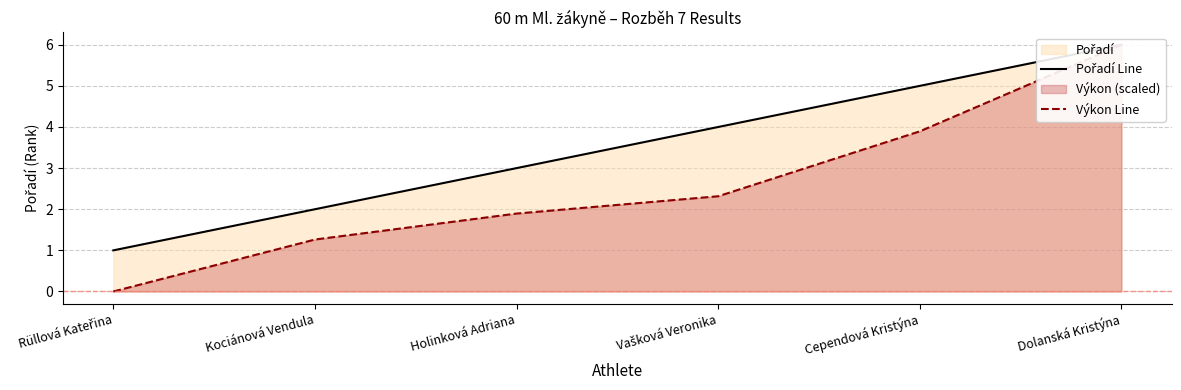

Rank the series by their average value, from lowest to highest.

Výkon Line, Pořadí Line